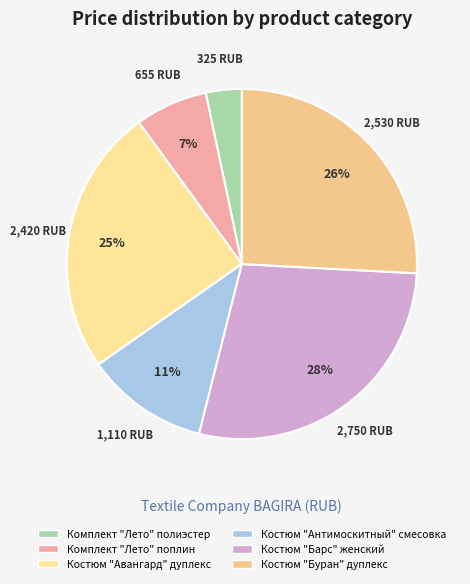

How many slices are in this pie chart?

6